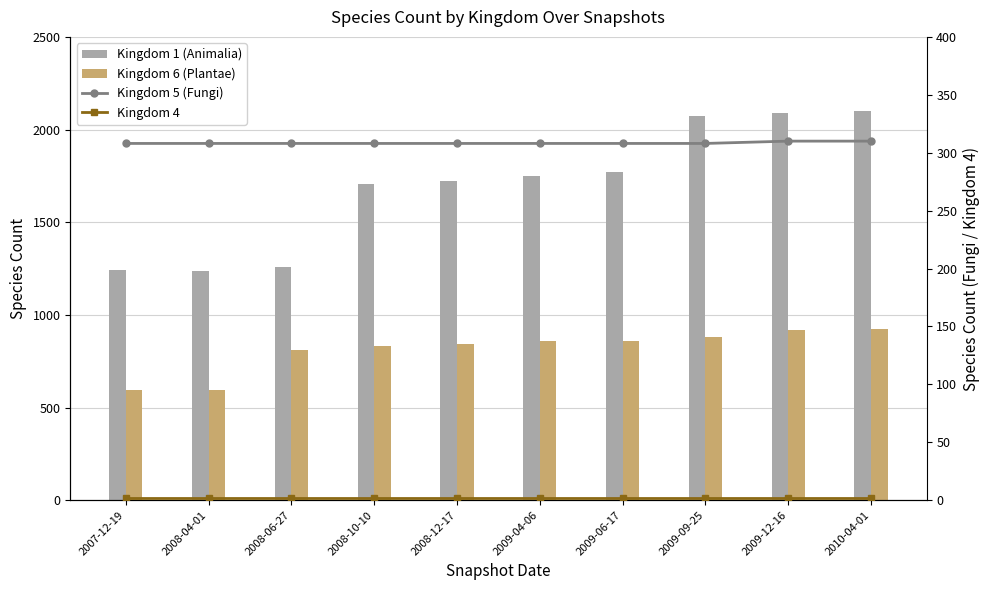

What is the difference between the highest and lowest values at 2009-06-17?

1769